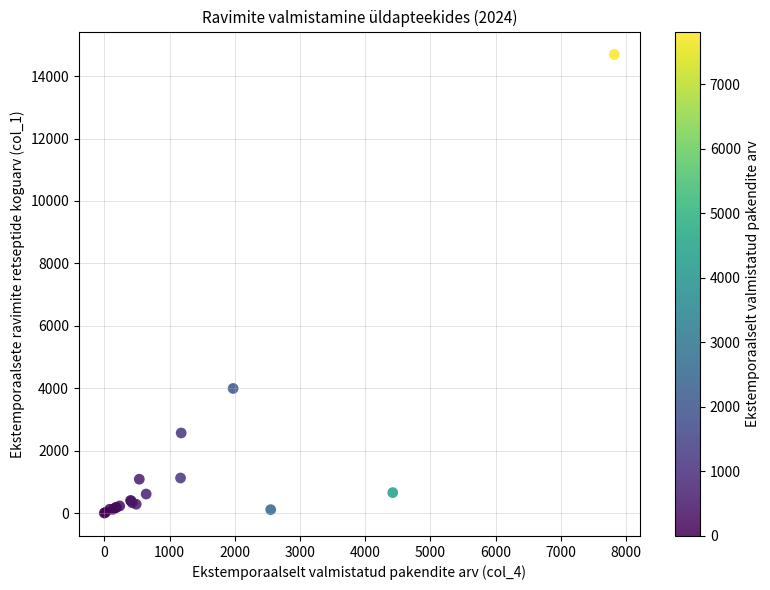

What Y value in the scatter plot is closest to 7347?

3992